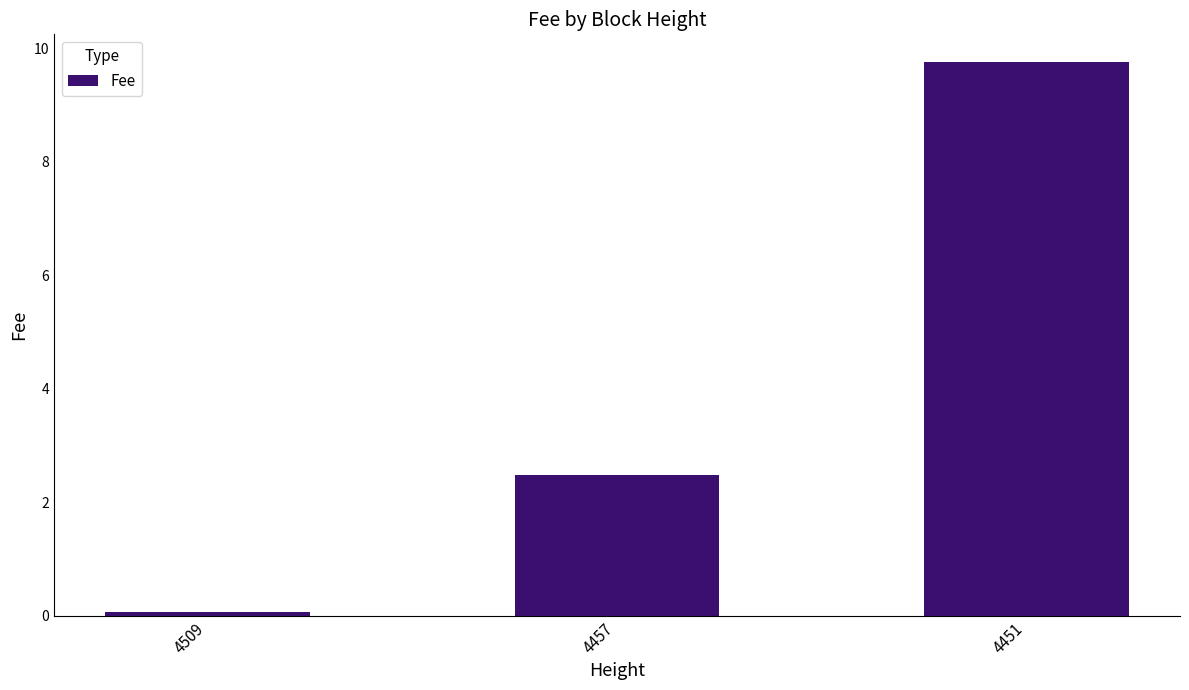

The chart shows a value of 2.9 at 4451. True or false?

False